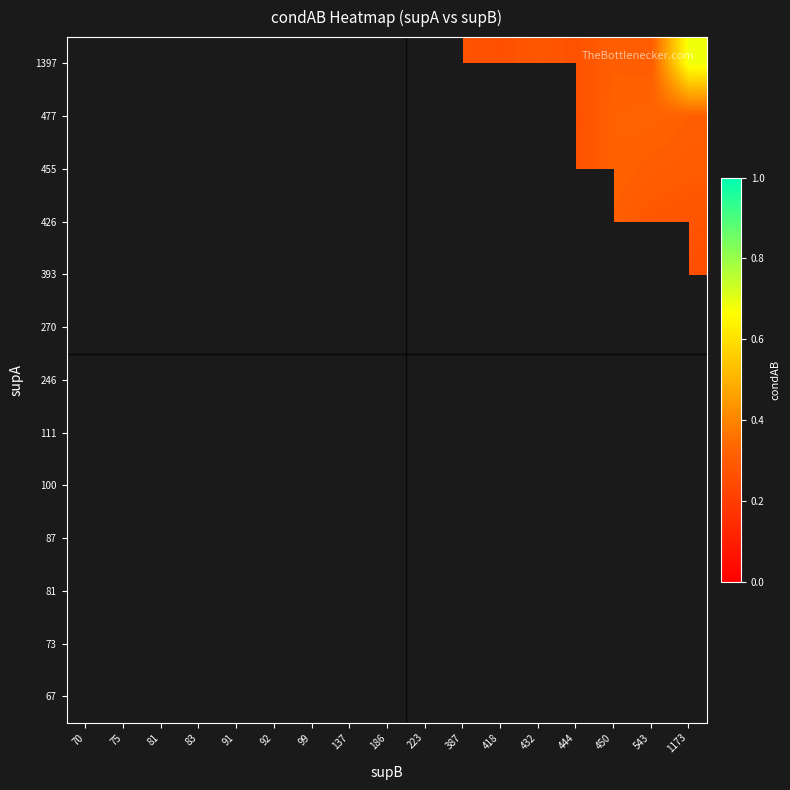

Is the value of 270 at 92 greater than the value of 455 at 186?

No